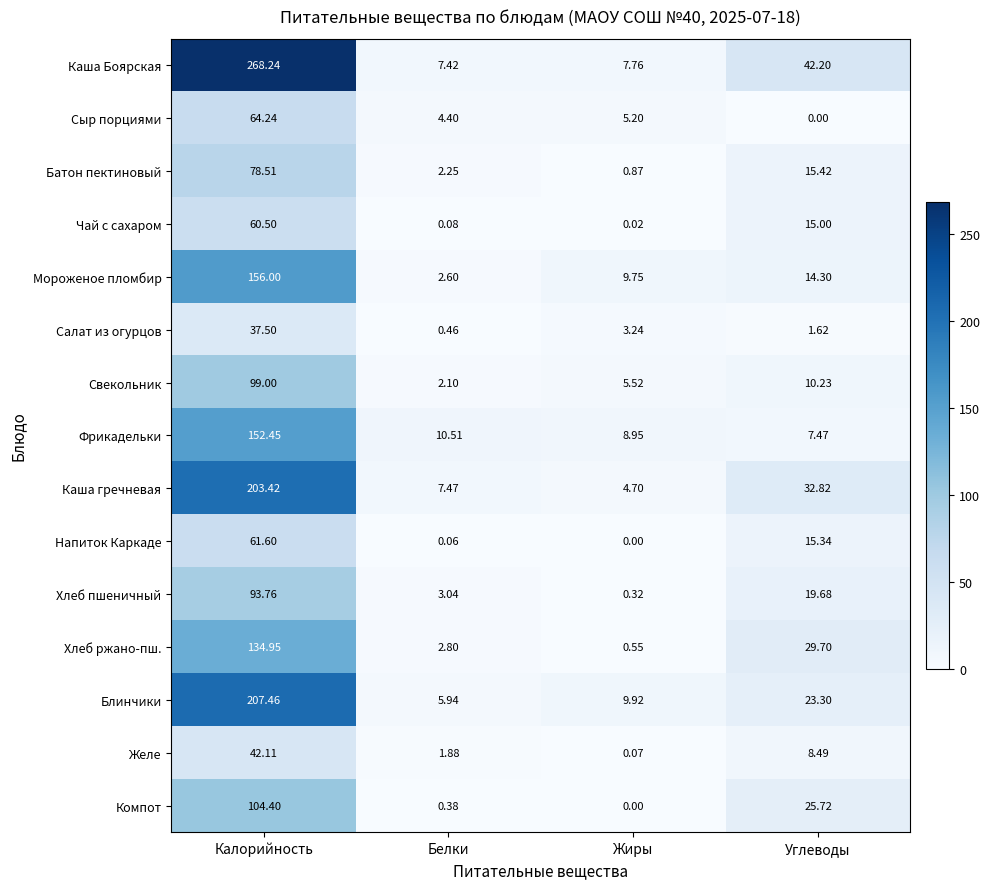

At which category does the chart reach its peak across all series?

Калорийность